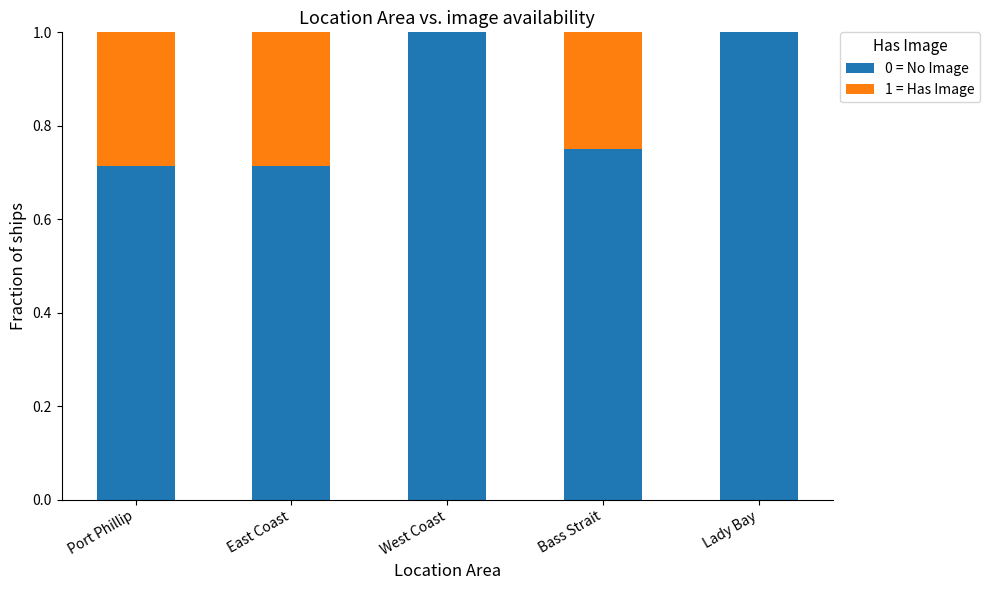

What is the highest value of the 0 = No Image series?

1.0